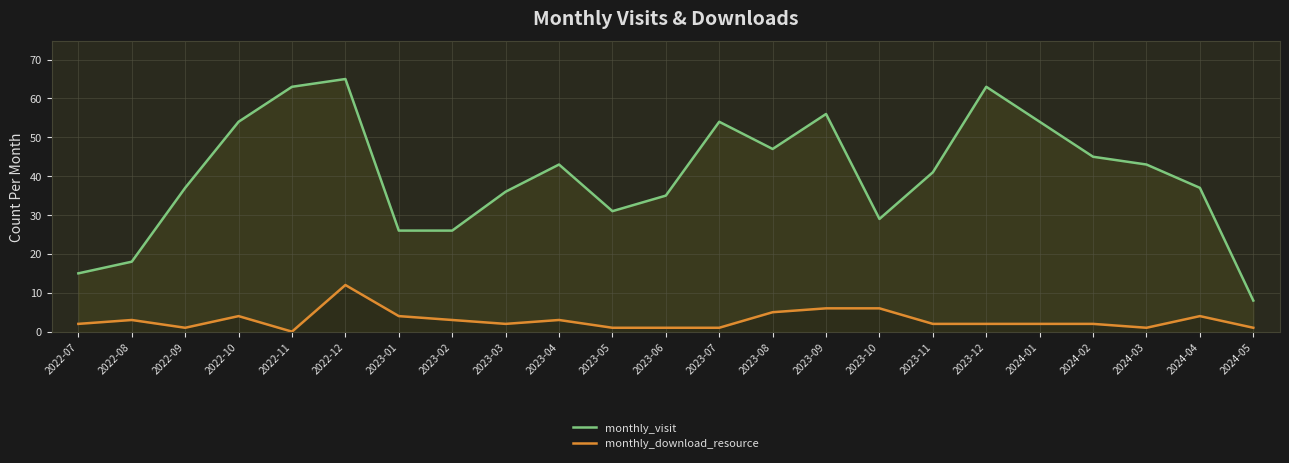

At which category does monthly_download_resource reach its first local peak?

2022-08